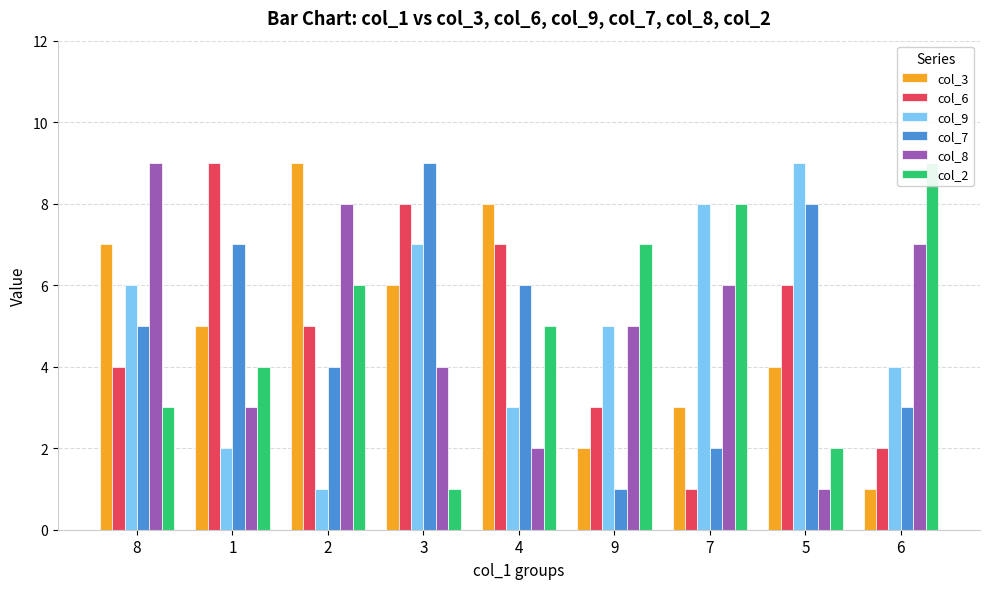

How many groups of bars are there?

9